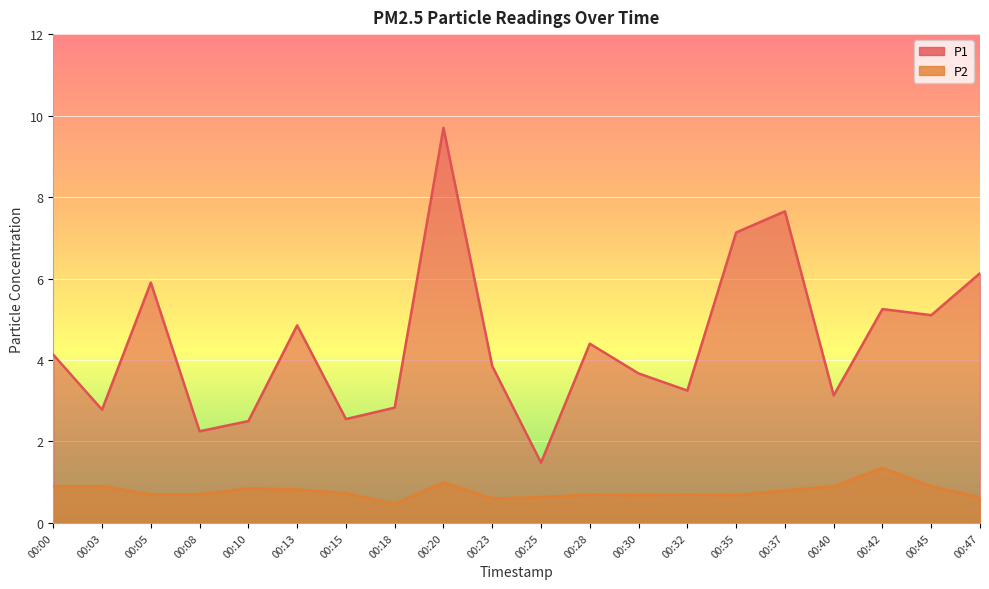

True or false: P1 and P2 cross at least once.

False